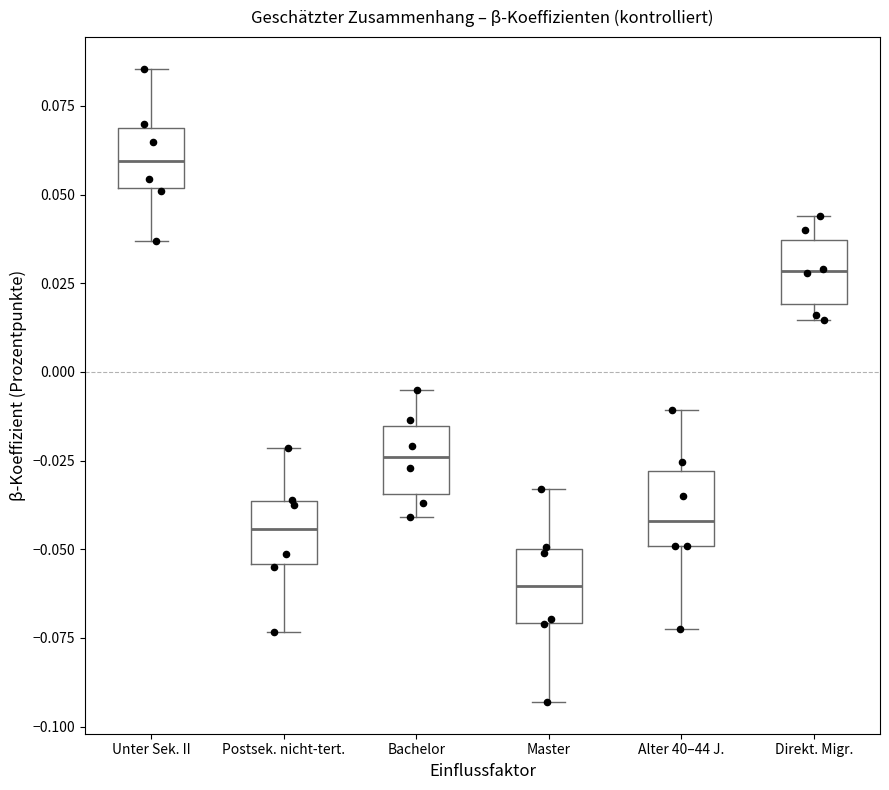

Which box has the lowest median line?

Master